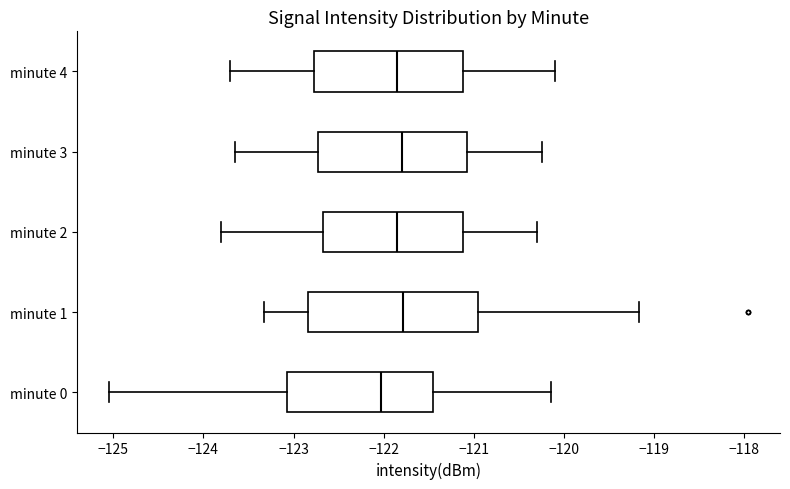

Where is the right edge of the box for minute 4 on the x-axis? The values are not printed on the chart, so give them approximately, as read against the axis.

-121.1